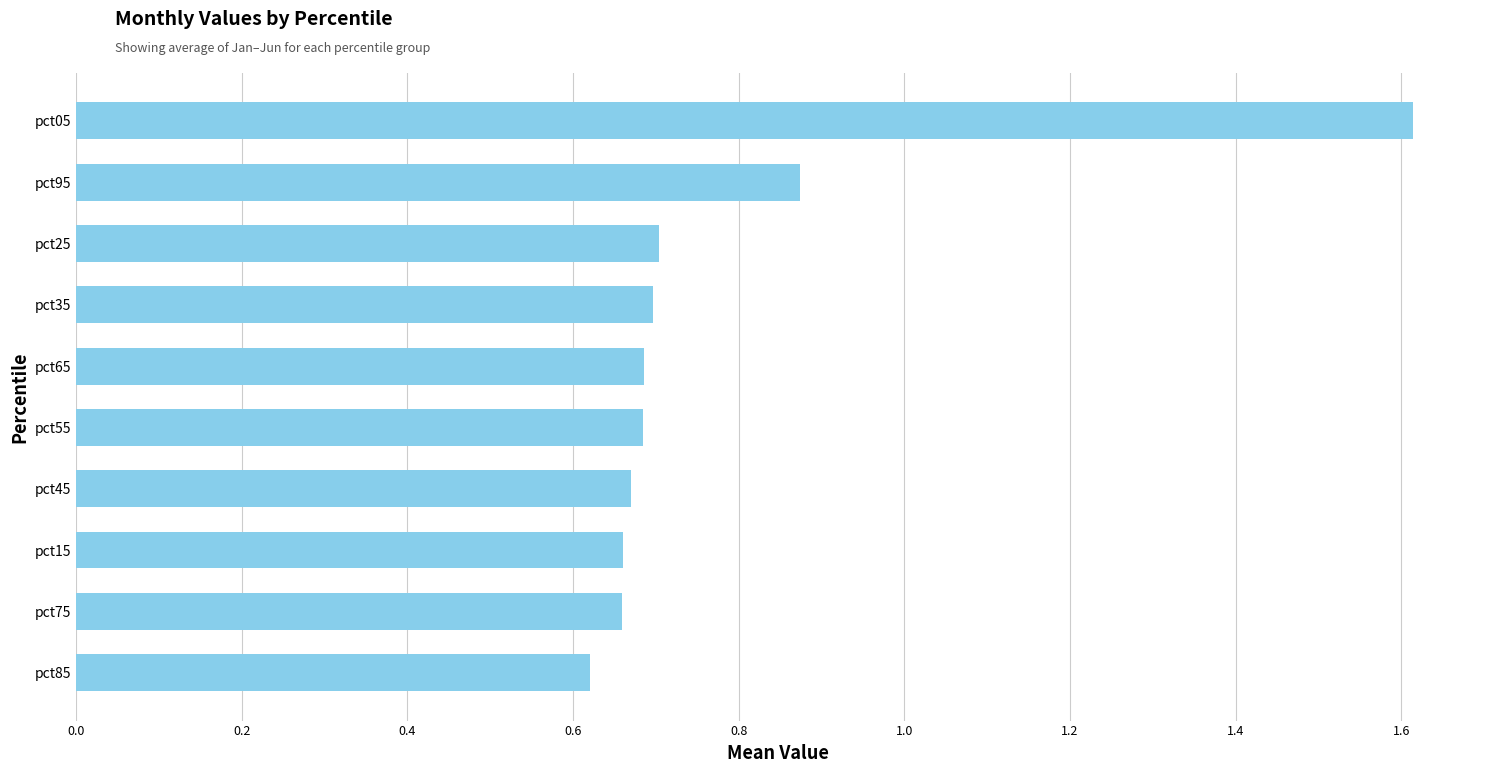

Is it true that the value at pct95 is 1.2?

False